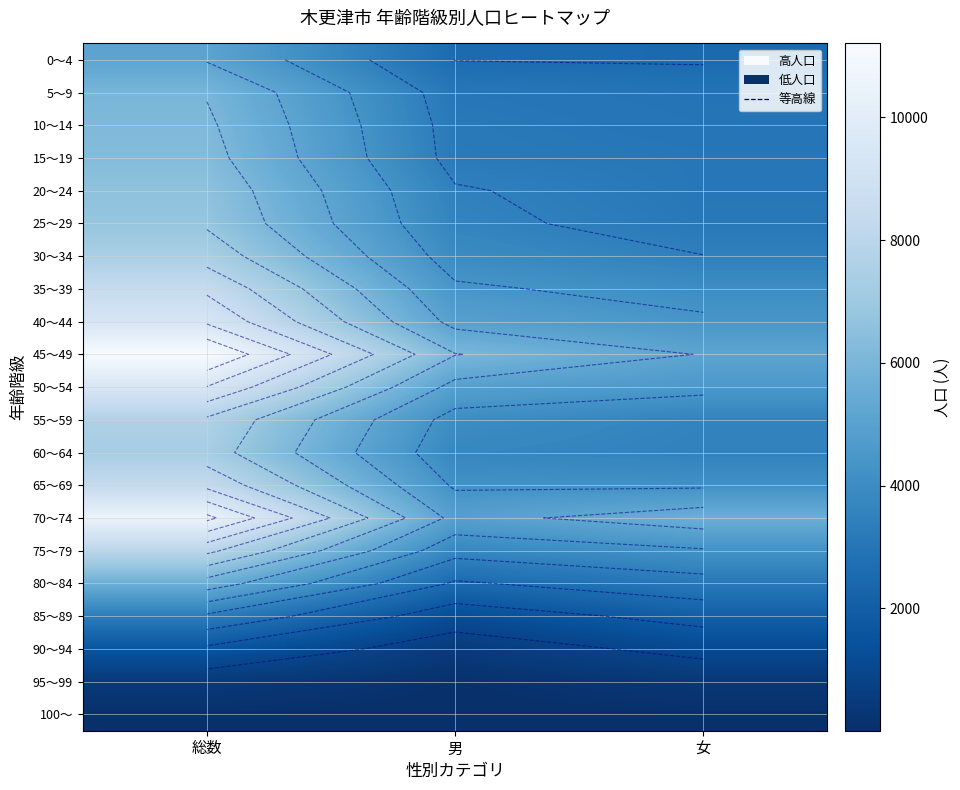

At which label does 0～4 reach its peak?

総数